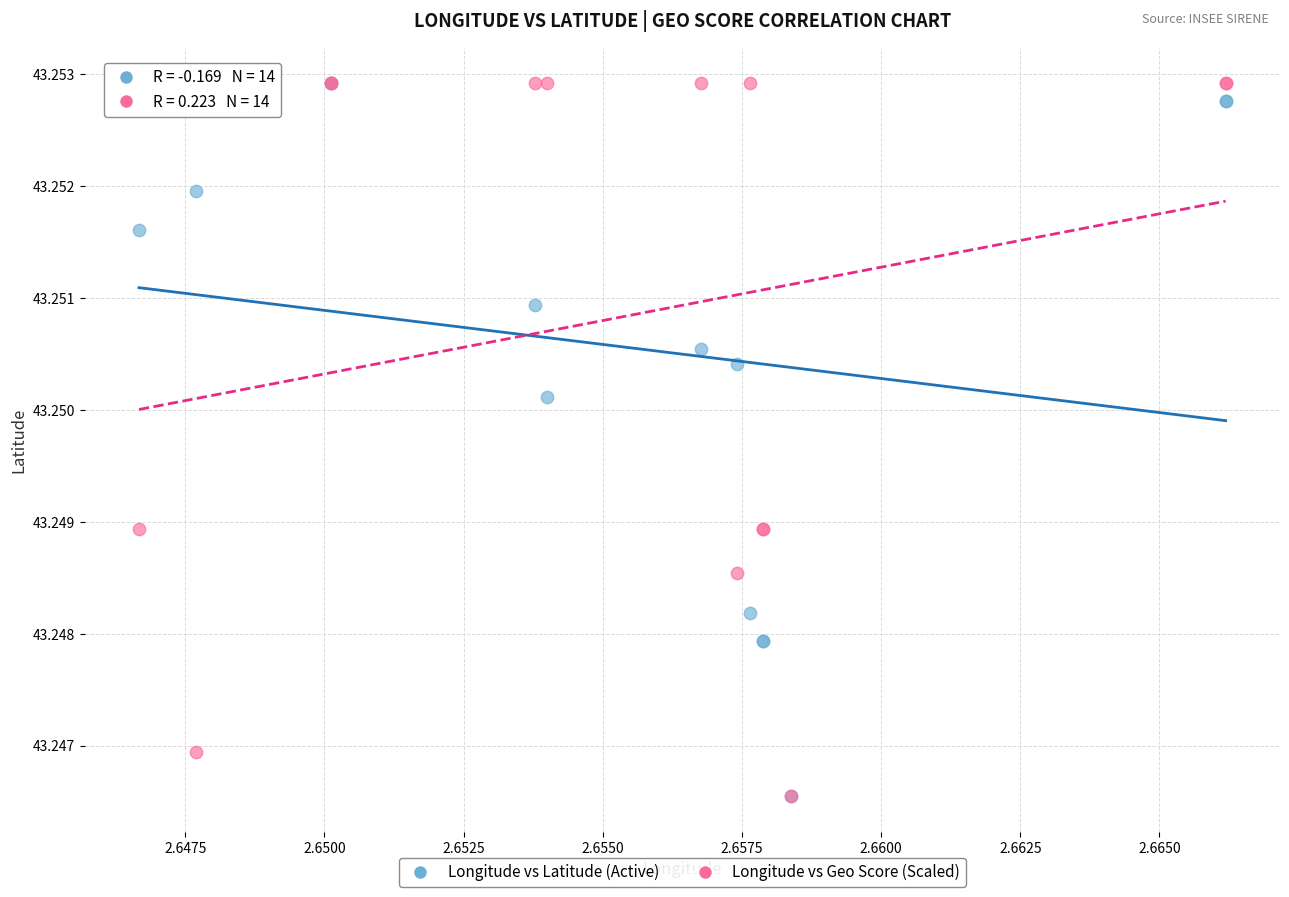

What are all the series names shown in the legend?

Longitude vs Latitude (Active), Longitude vs Geo Score (Scaled)